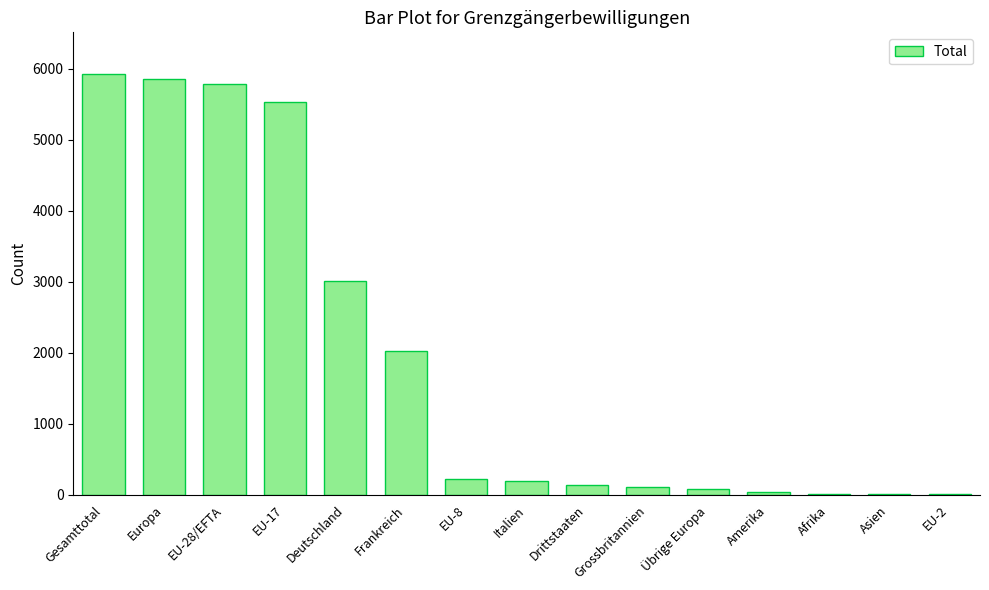

Between Deutschland and Gesamttotal, which is larger?

Gesamttotal